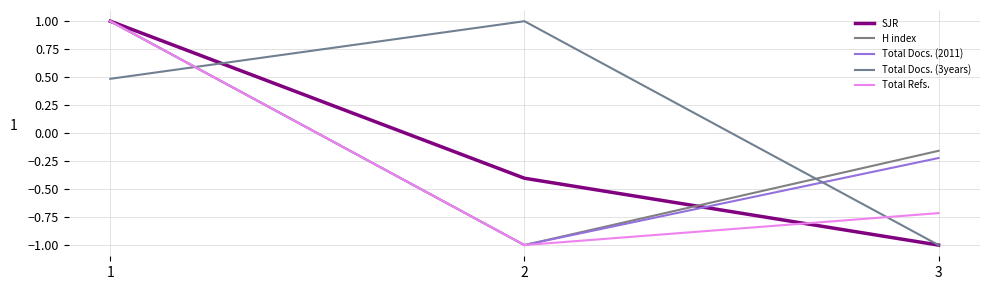

Which series has the largest total across all categories?

Total Docs. (3years)